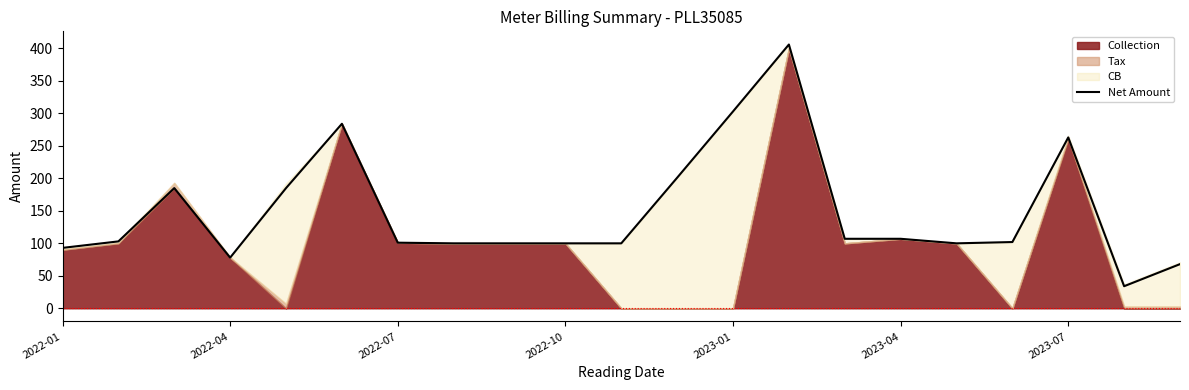

The chart shows a value of 107 at 14. True or false?

True